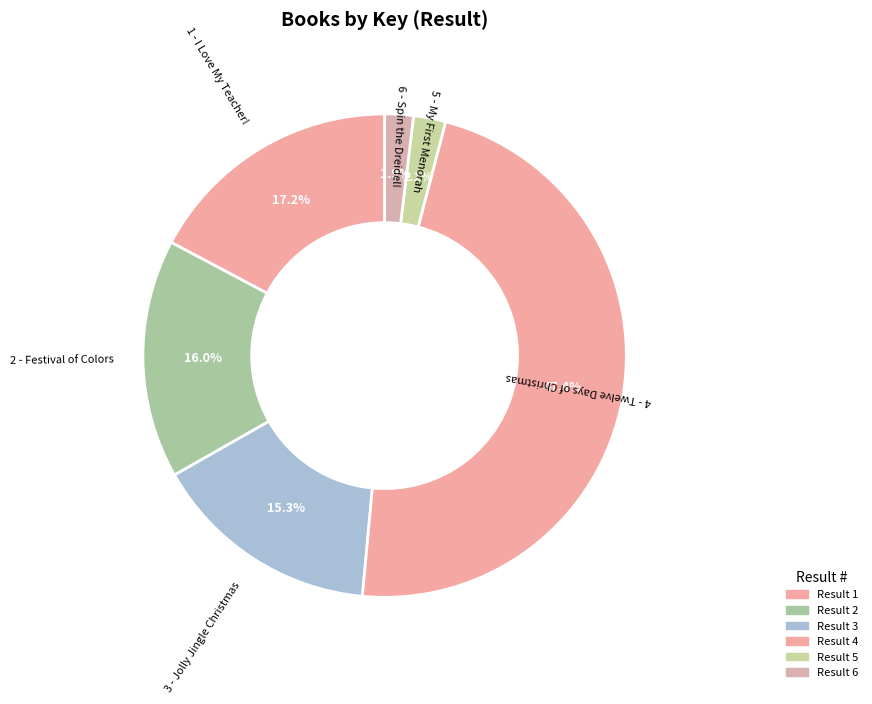

How many slices are in this pie chart?

6